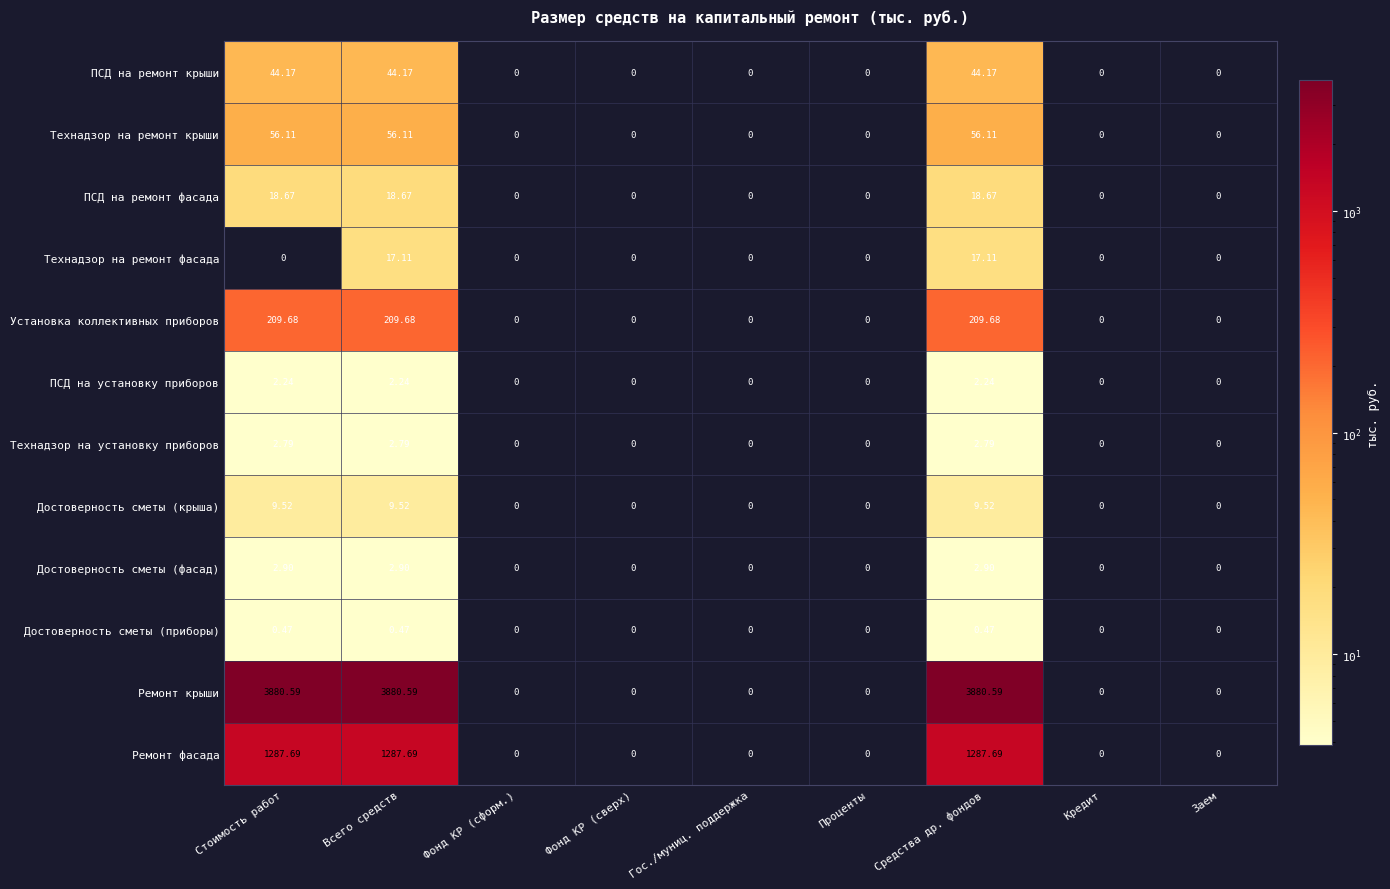

Which series has the largest total across all categories?

Ремонт крыши